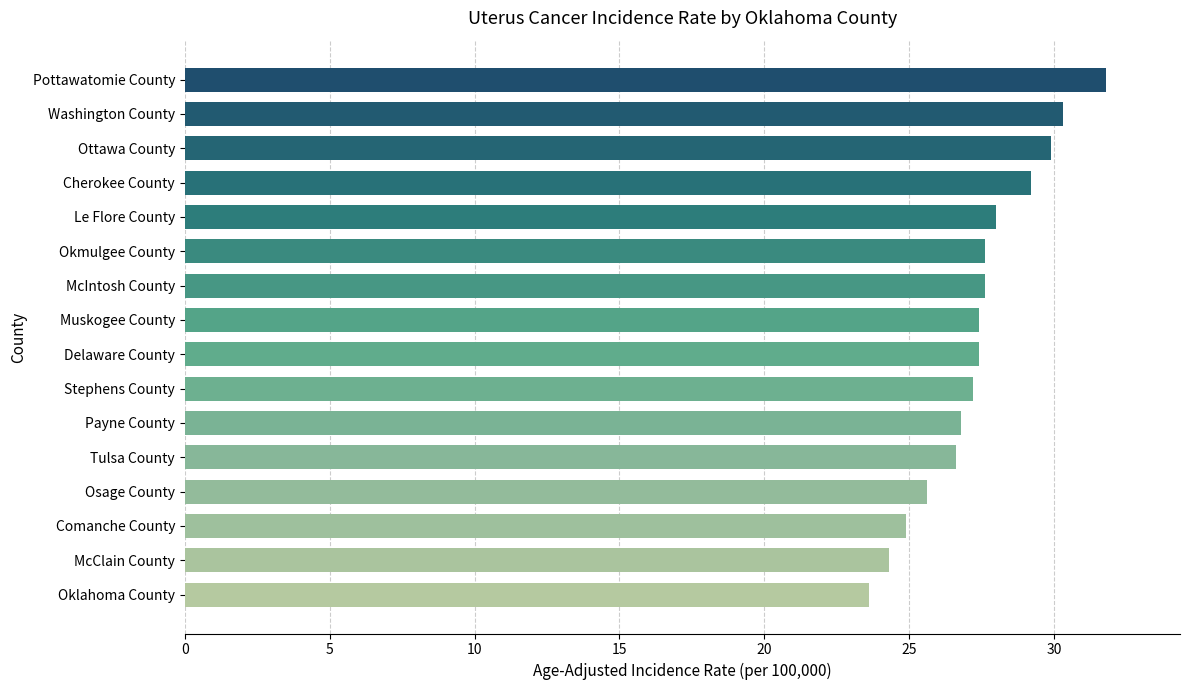

What is the difference between the values at Comanche County and Stephens County?

2.3